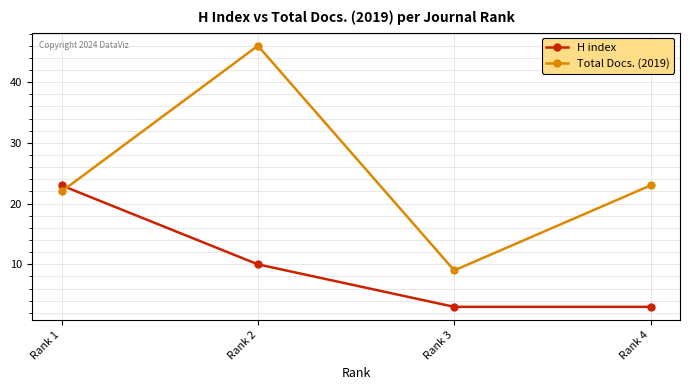

What is the spread (max minus min) of values at Rank 2?

36